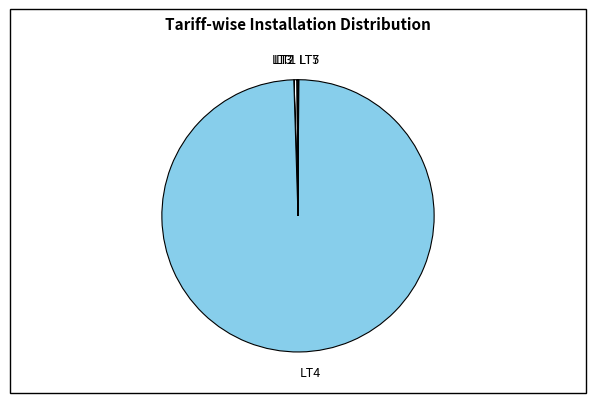

Which slice is the largest?

LT4